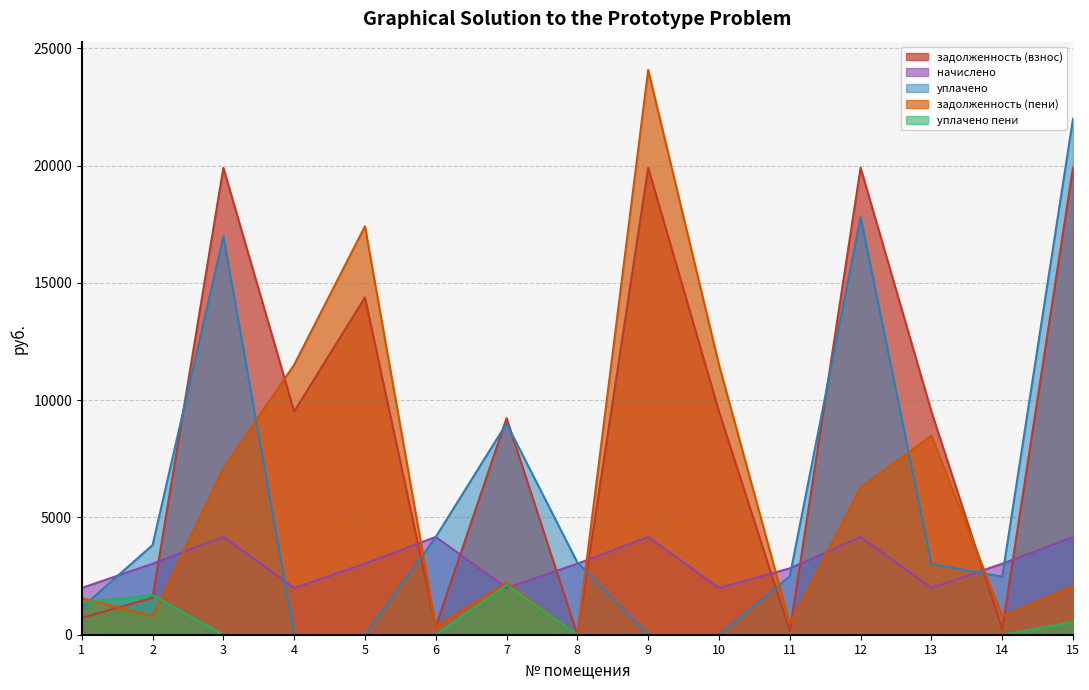

In уплачено пени, how many points are higher than both neighbors (excluding endpoints)?

3